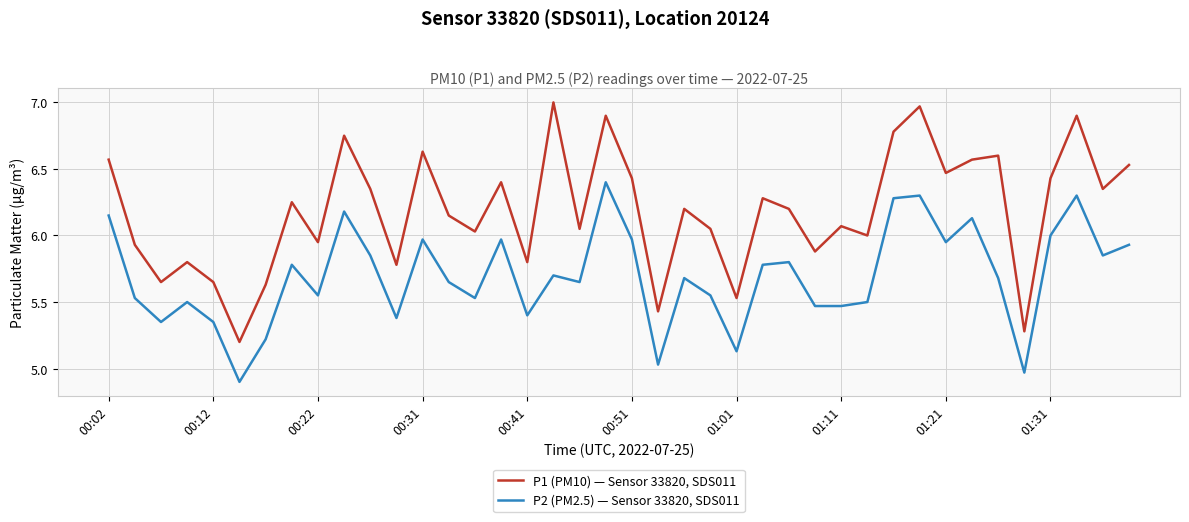

What is the smallest value displayed?

4.9